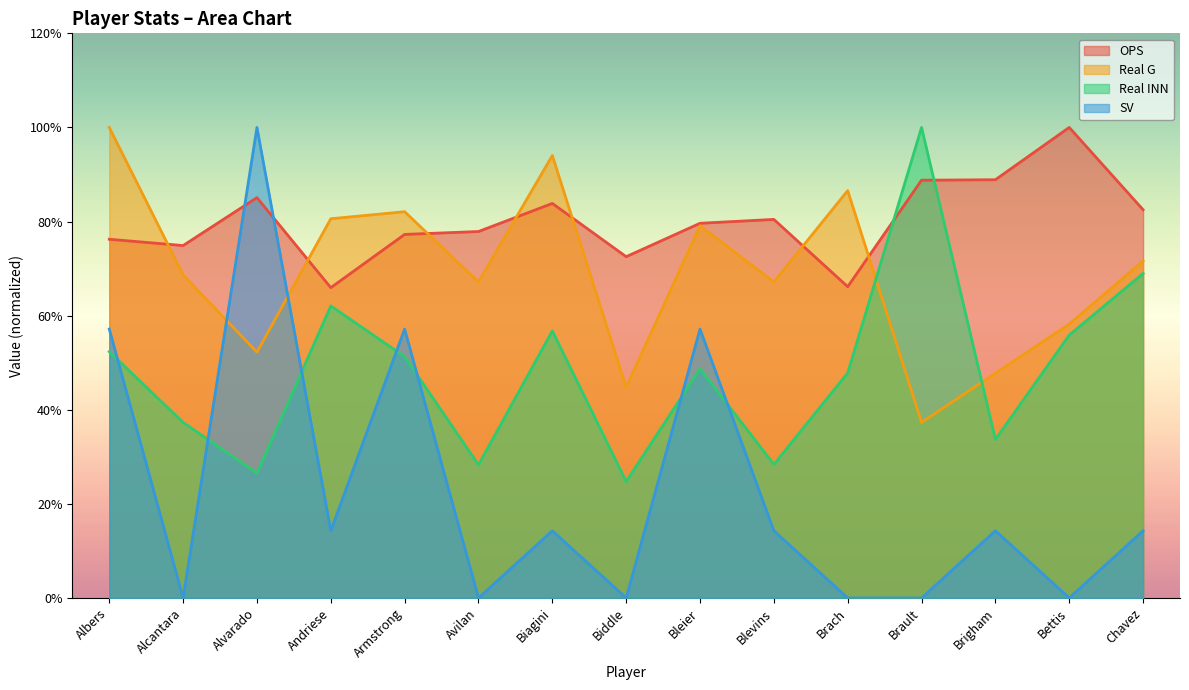

Where do Real G and OPS first cross each other?

Albers and Alcantara